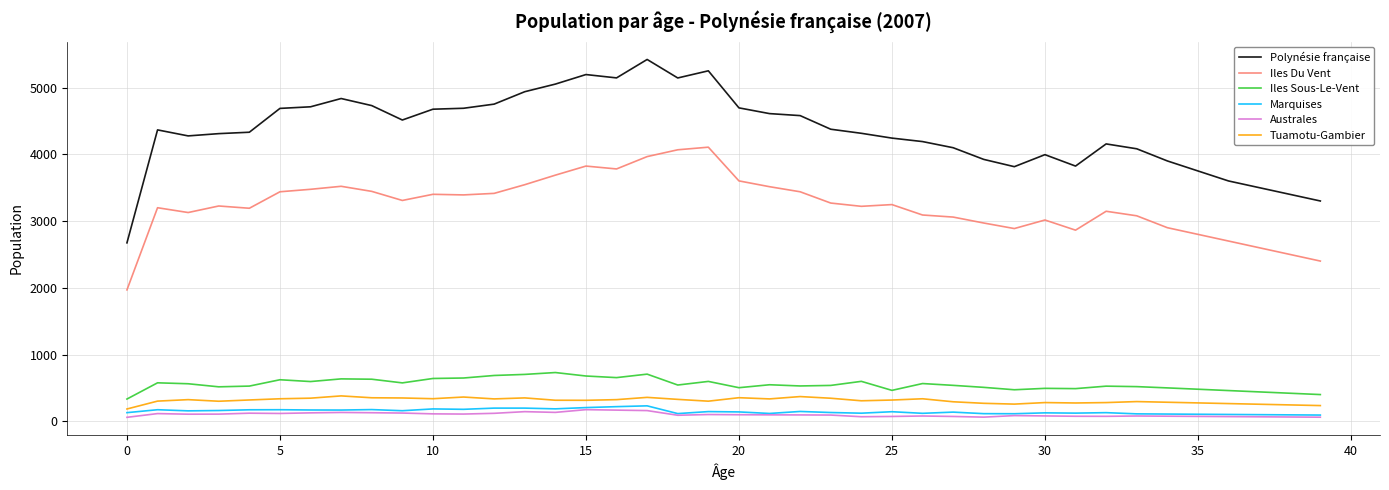

Which series has the largest range (max minus min)?

Polynésie française